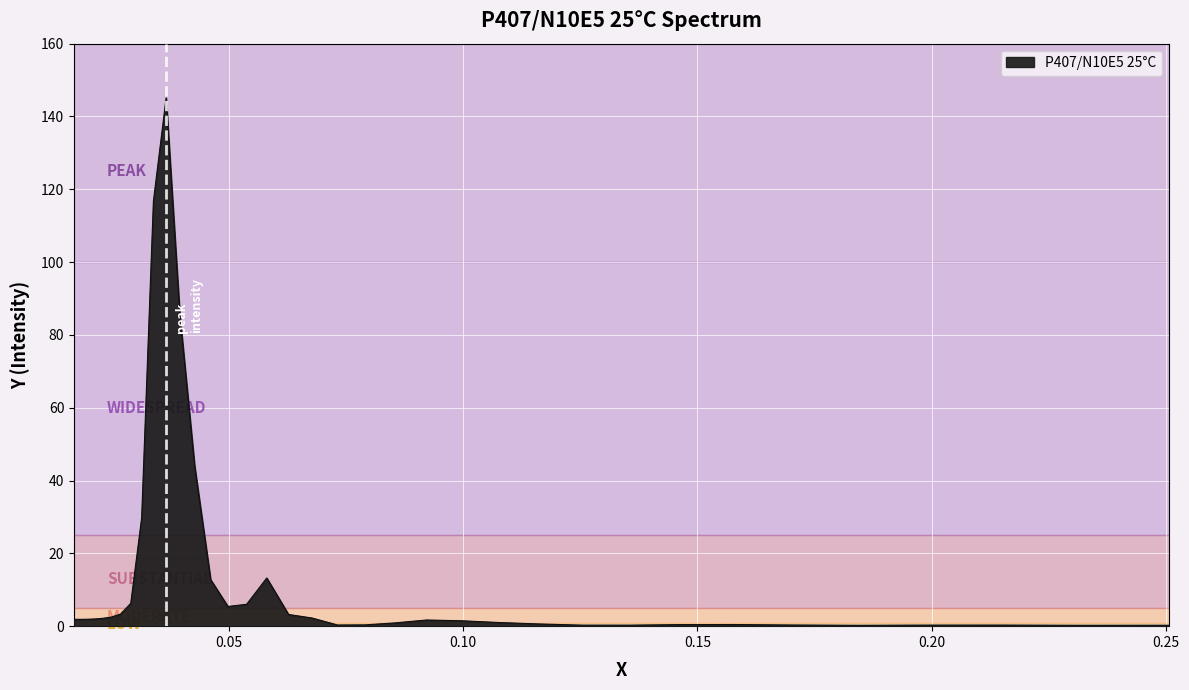

What is the difference between the maximum and minimum values?

144.9